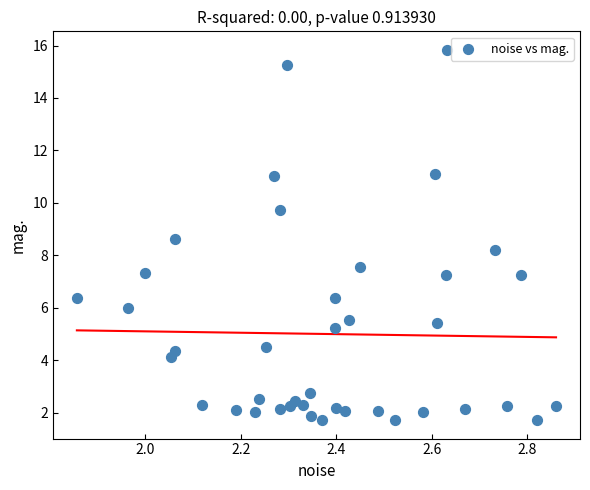

What Y value in the scatter plot is closest to 8?

8.2